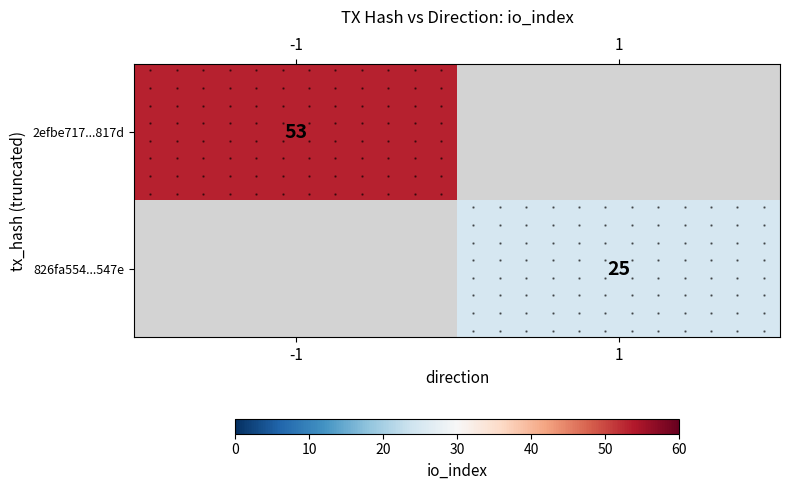

How many categories are shown in the chart?

2